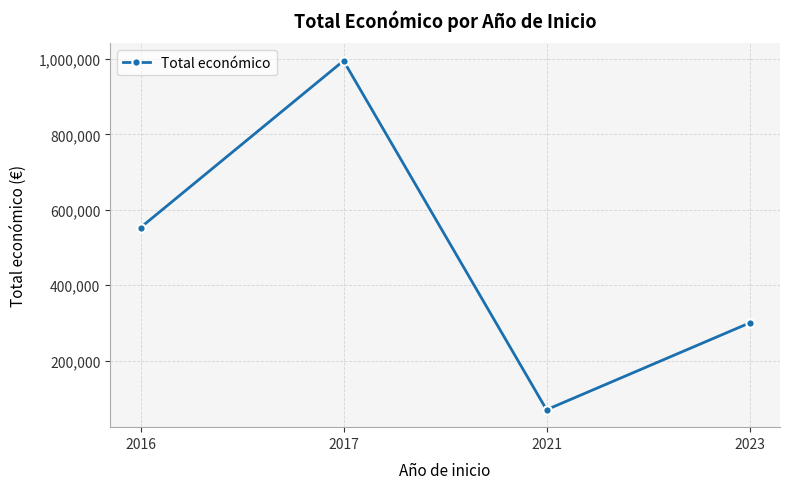

True or false: the data shows 552823 at 2016.

True